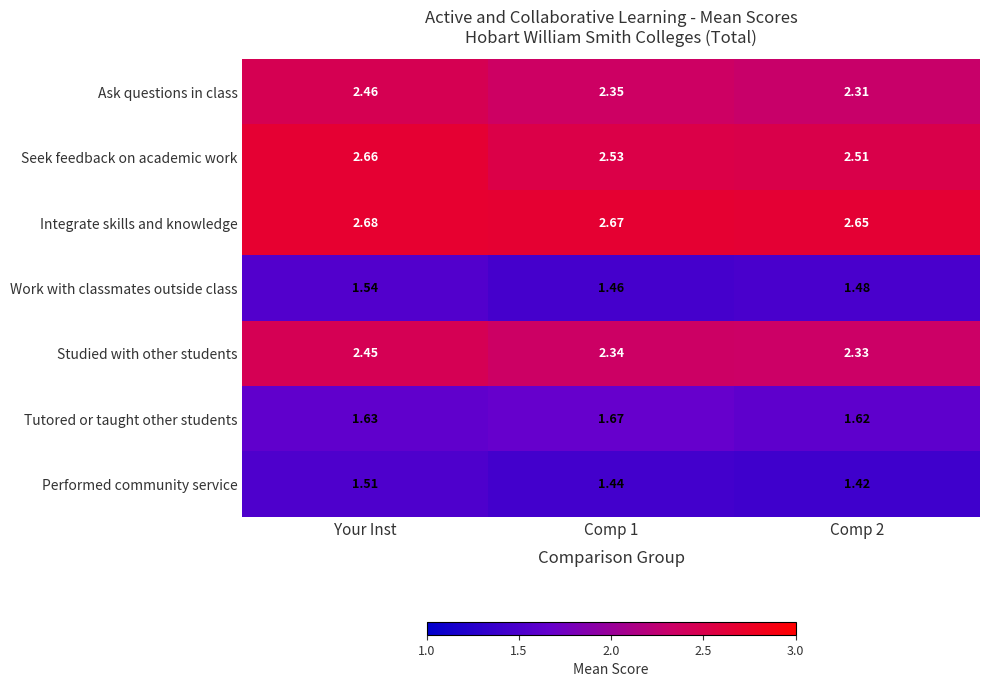

List the series in order of their peak value, lowest first.

Performed community service, Work with classmates outside class, Tutored or taught other students, Studied with other students, Ask questions in class, Seek feedback on academic work, Integrate skills and knowledge